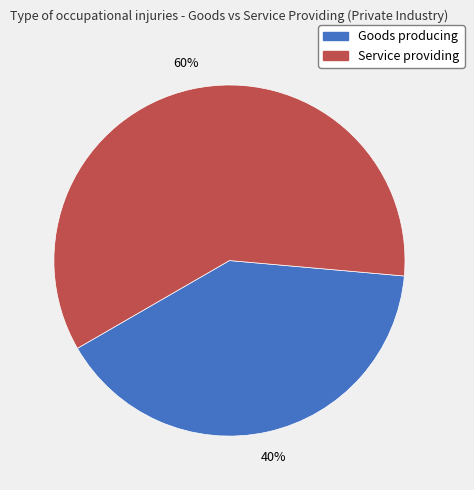

What is the ratio of the value at Service providing to the value at Goods producing?

1.5